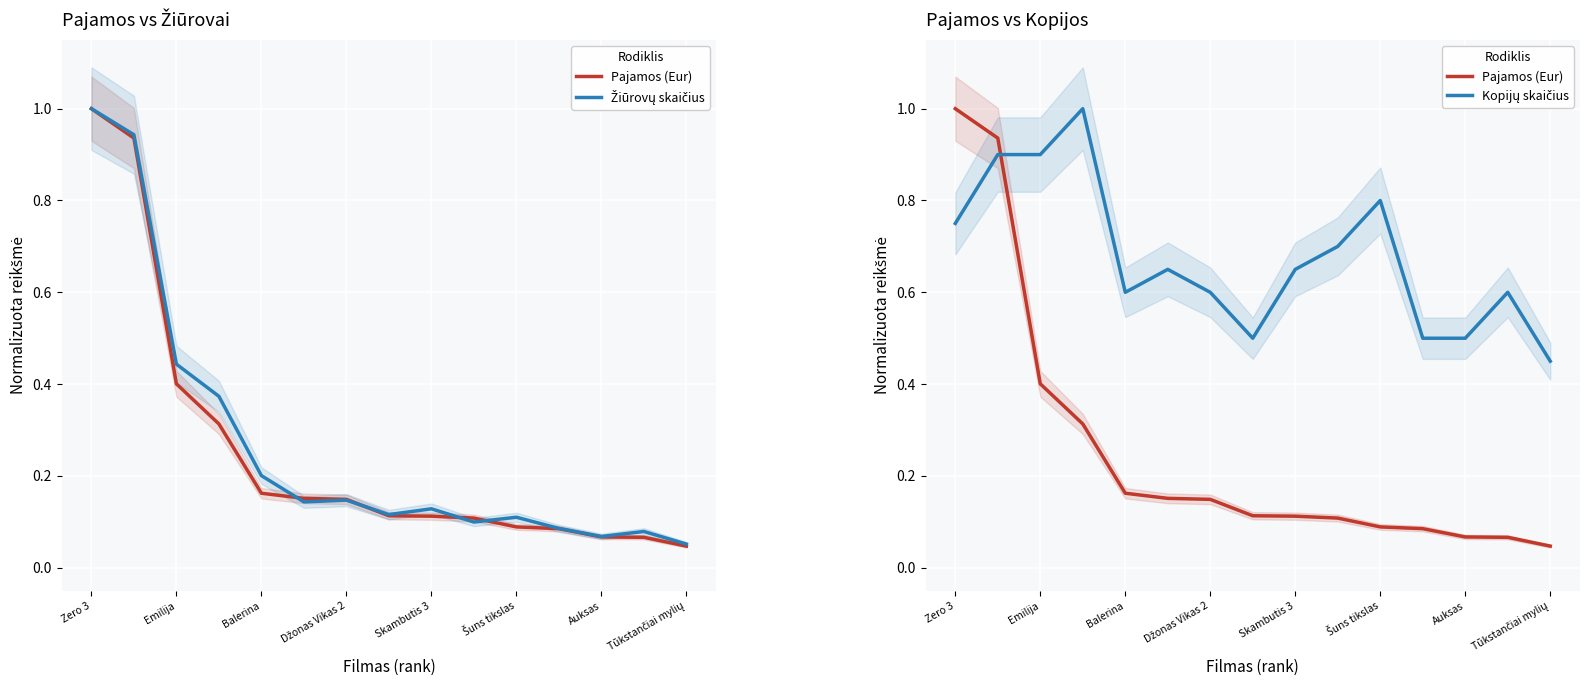

Which series changed the most between 9 and 11?

Kopijų skaičius